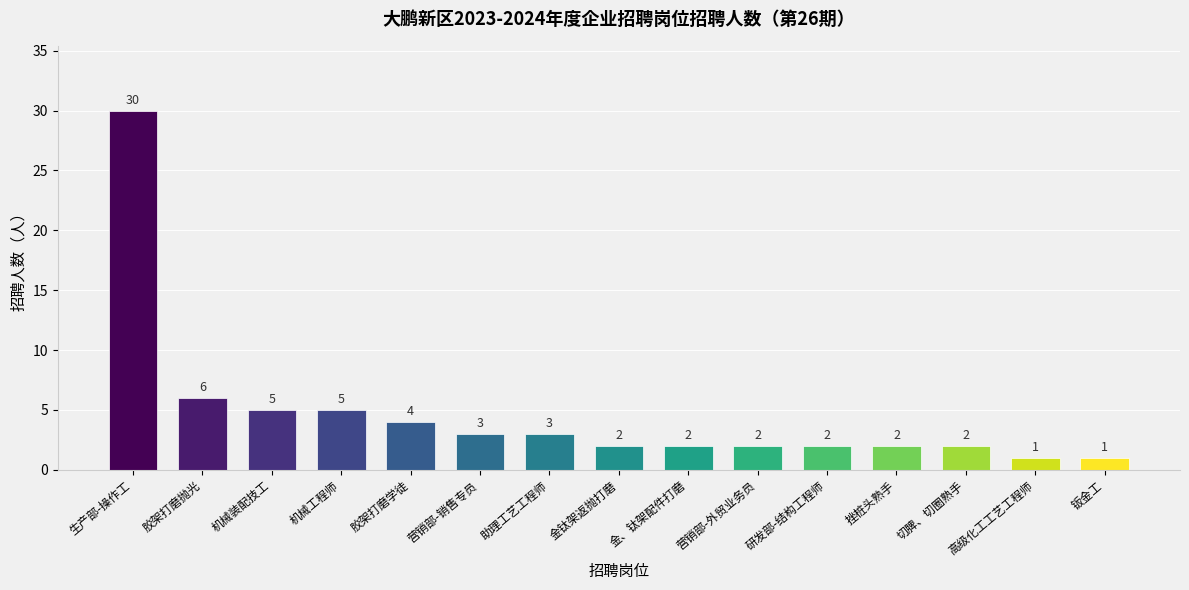

The chart shows a value of 6 at 胶架打磨抛光. True or false?

True